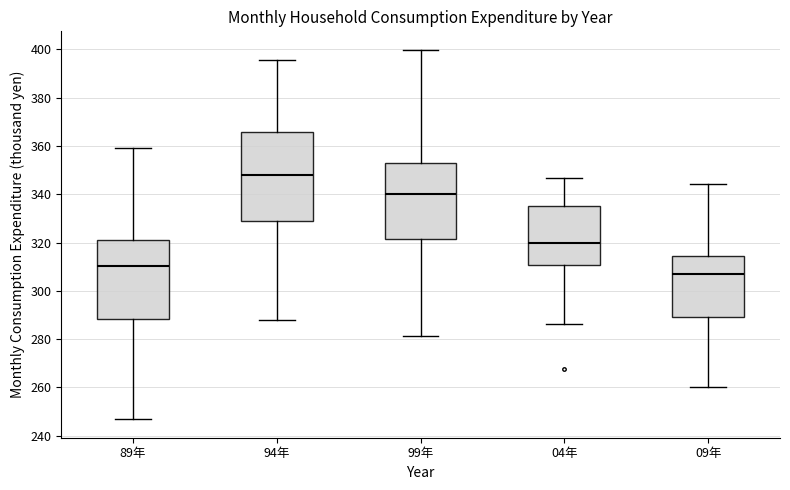

Reading left to right, transcribe this box plot: for each box, give where its median line is, the range the box spans, and where its two whiskers end, as read against the y-axis. The values are not printed on the chart, so give them approximately, as read against the axis.

89年: median 310, box 288 to 322, whiskers 246 to 360
94年: median 348, box 328 to 366, whiskers 288 to 396
99年: median 340, box 322 to 352, whiskers 282 to 400
04年: median 320, box 310 to 334, whiskers 286 to 346
09年: median 308, box 290 to 314, whiskers 260 to 344